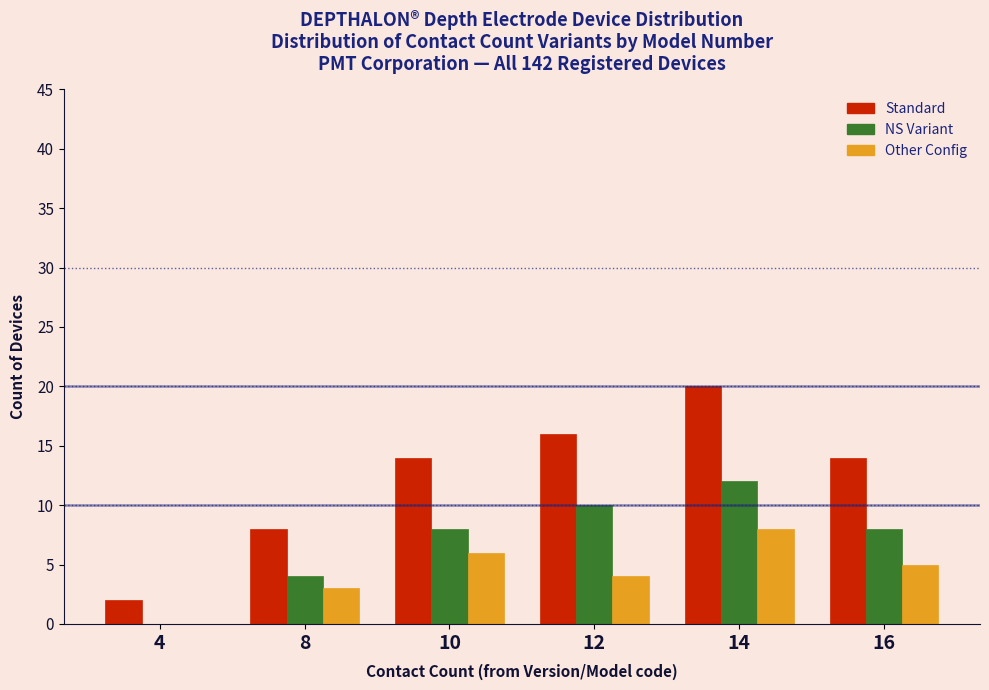

Reading right to left, list all the values displayed in this chart.

Standard: 16=14	14=20	12=16	10=14	8=8	4=2
NS Variant: 16=8	14=12	12=10	10=8	8=4	4=0
Other Config: 16=5	14=8	12=4	10=6	8=3	4=0